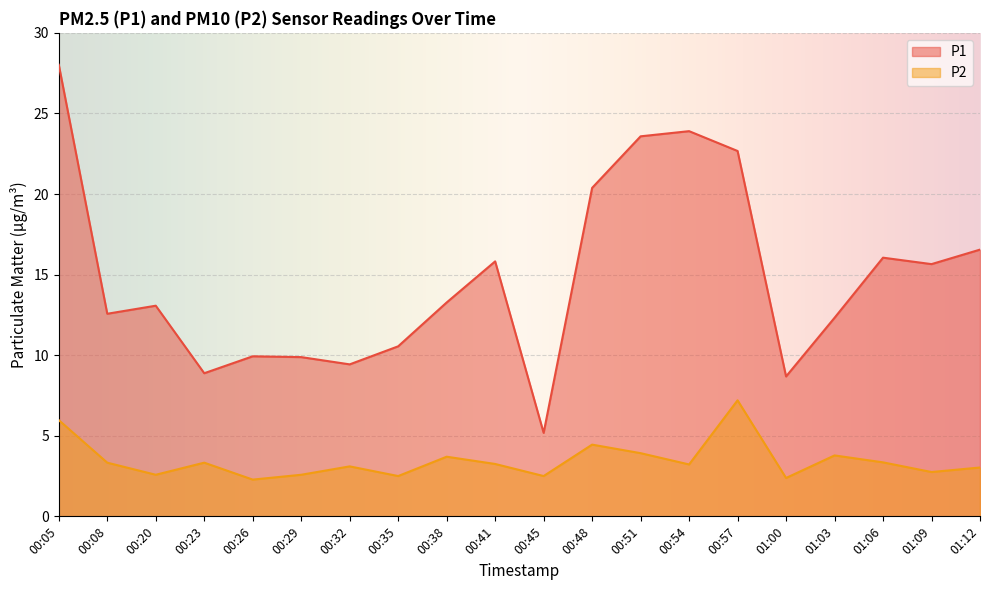

What is the minimum value shown in the chart?

2.3